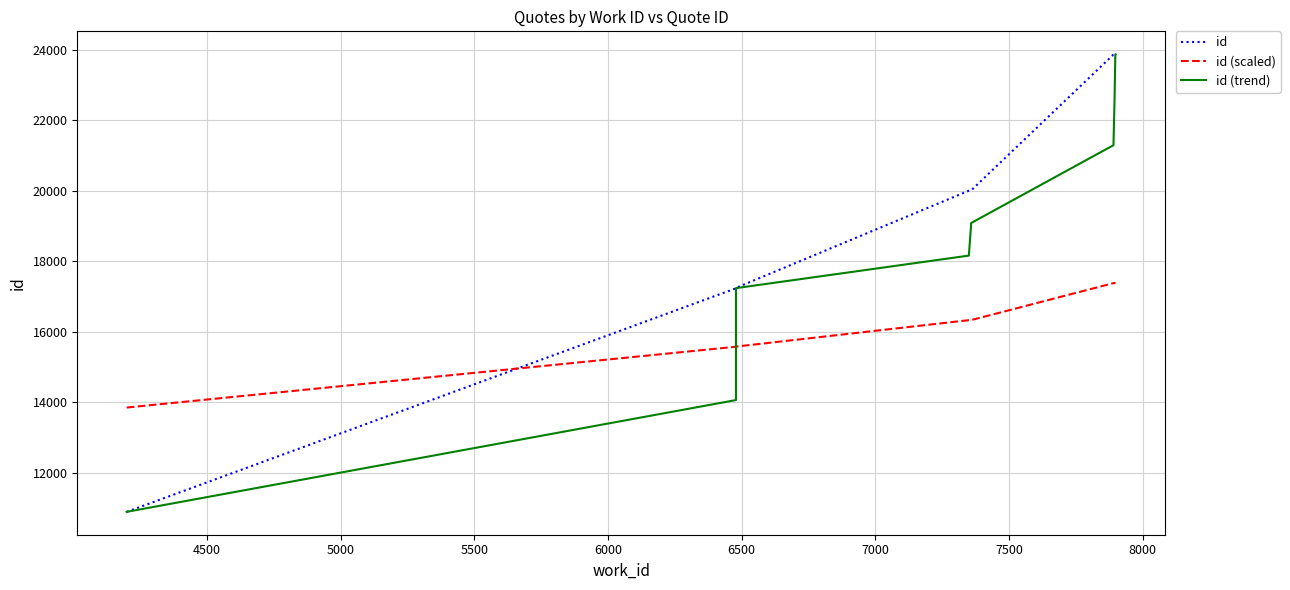

Which series has the widest spread of values?

id